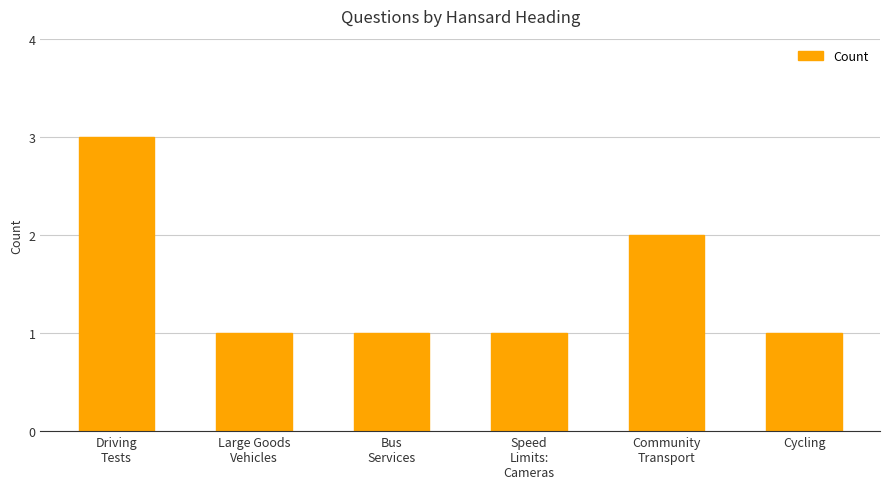

Are the bars horizontal?

No